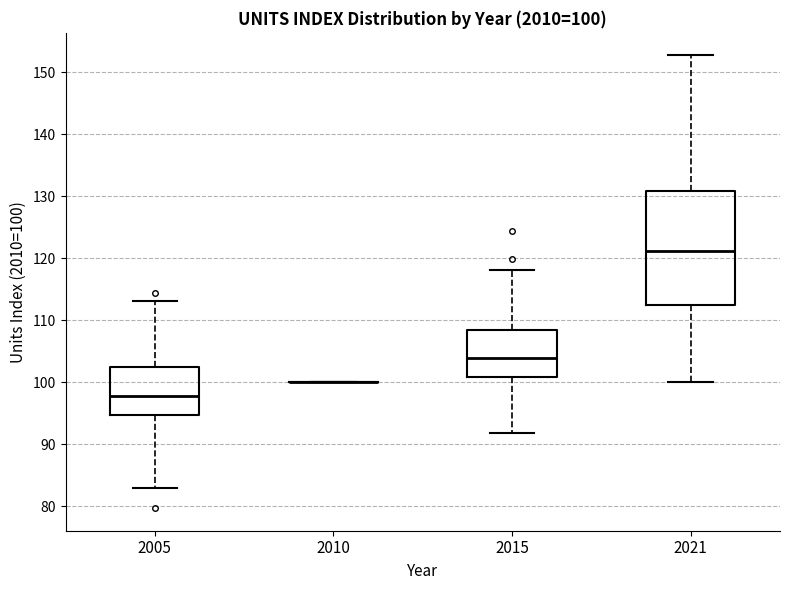

Comparing the boxes themselves (not the whiskers), which one is the tallest?

2021